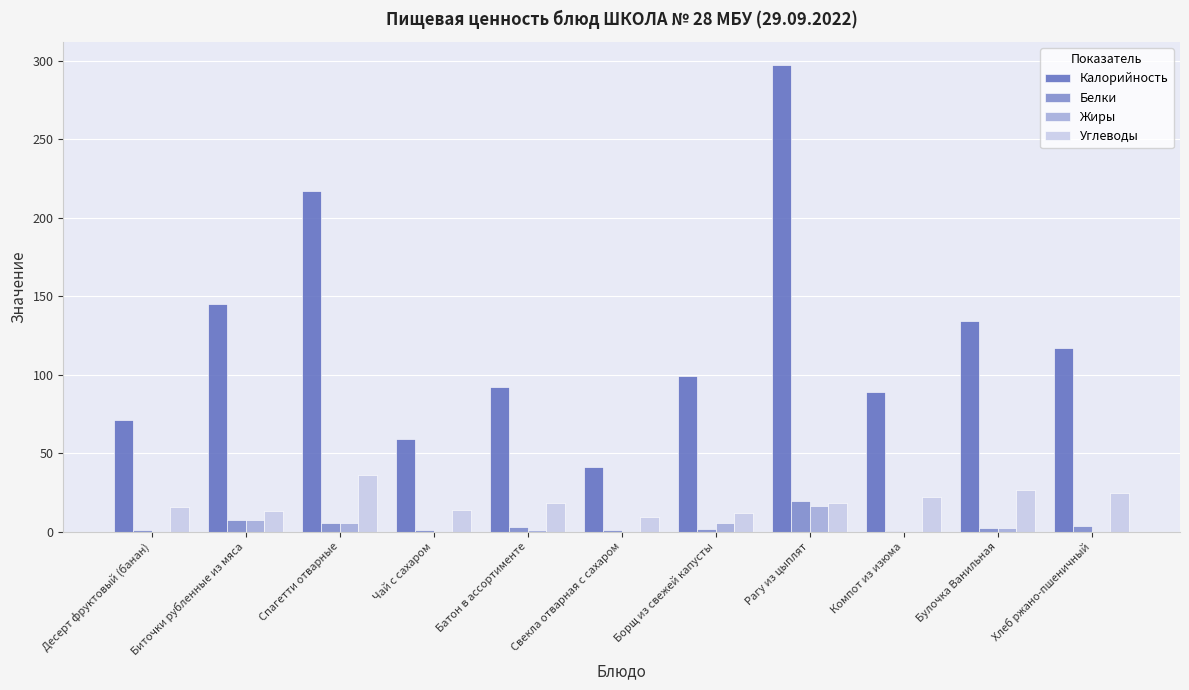

Which series has the largest total across all categories?

Калорийность